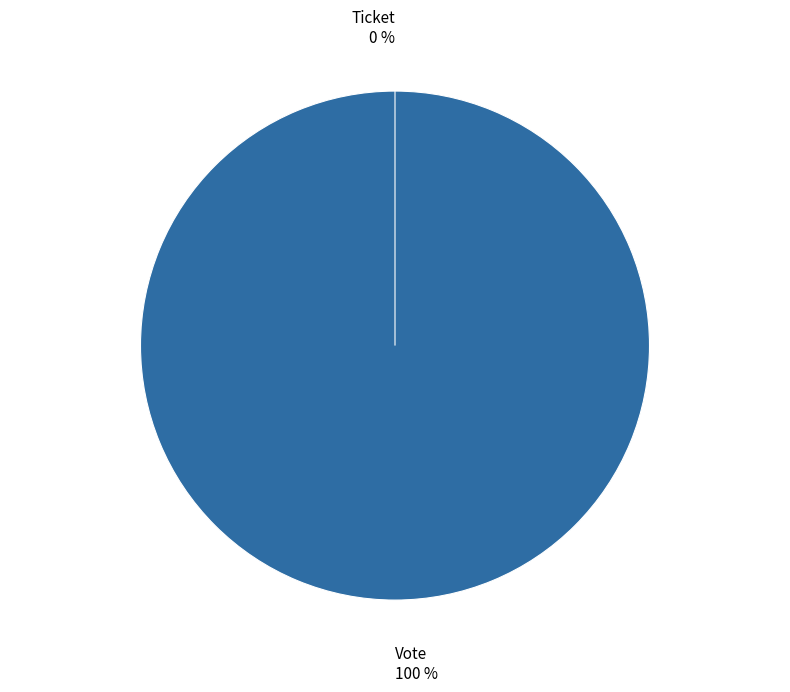

Is the sum of Vote and Ticket greater than half?

Yes